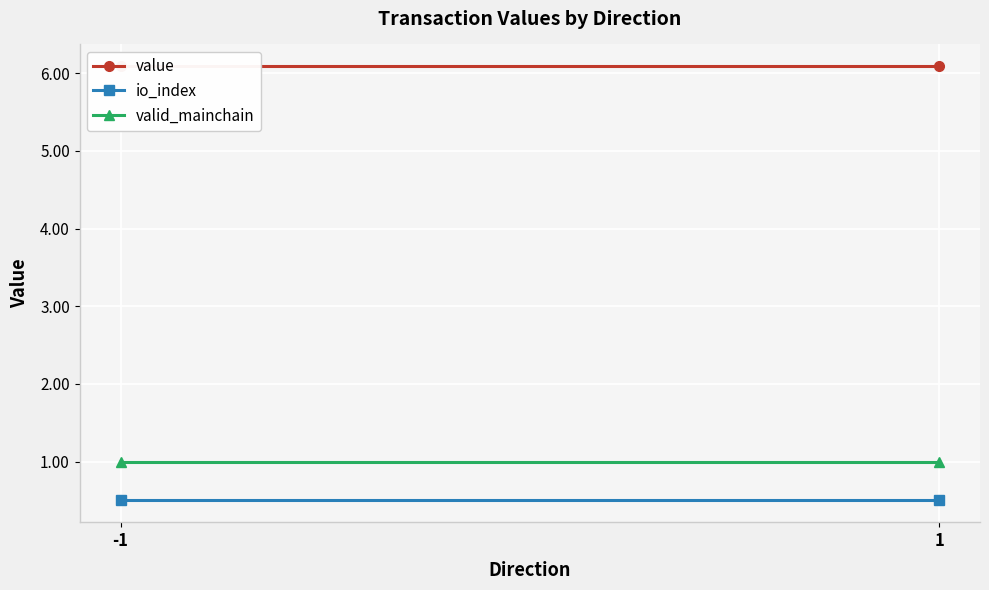

True or false: valid_mainchain has a value of 1.0 at -1.

True